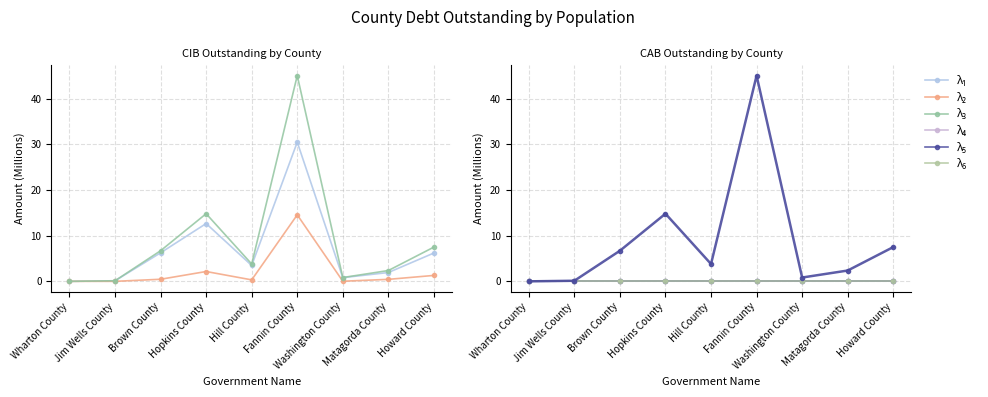

List the labels in order of λ₅ value, largest first.

Fannin County, Hopkins County, Howard County, Brown County, Hill County, Matagorda County, Washington County, Jim Wells County, Wharton County